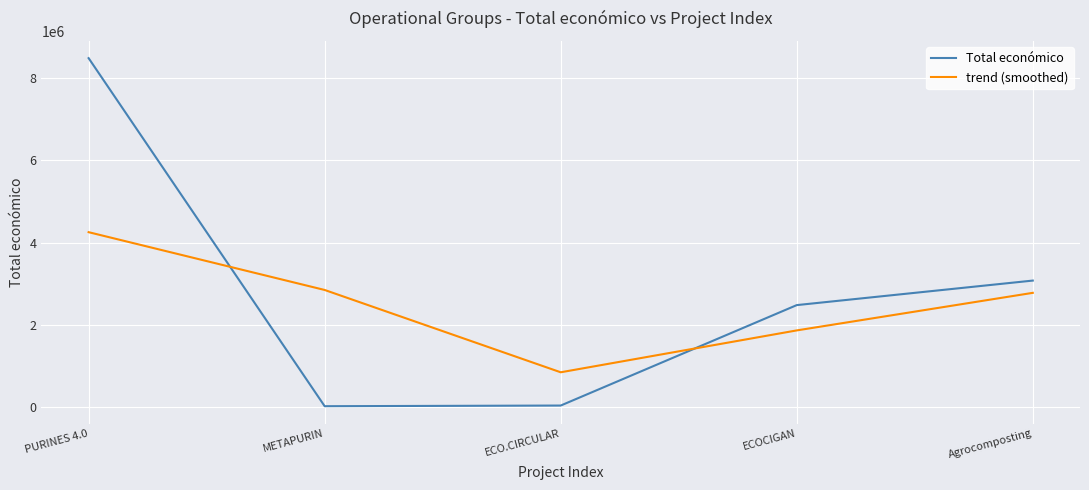

Rank the series by their maximum value, from highest to lowest.

Total económico, trend (smoothed)